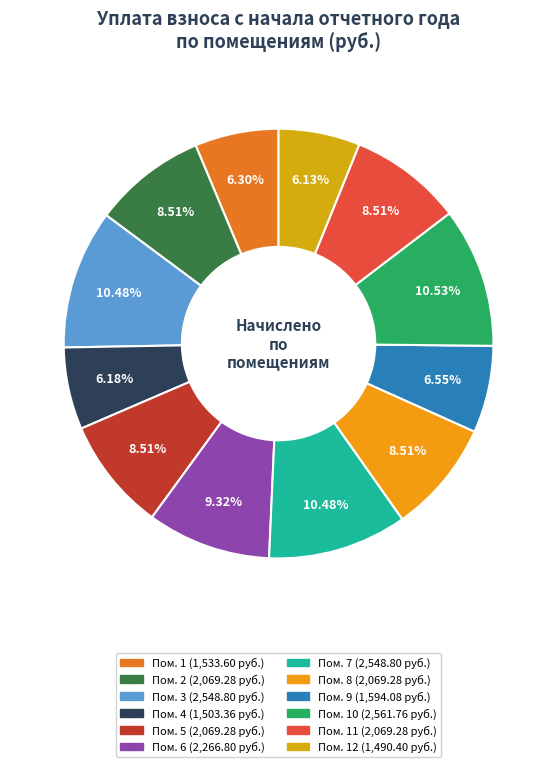

Is there a majority slice in this chart?

No